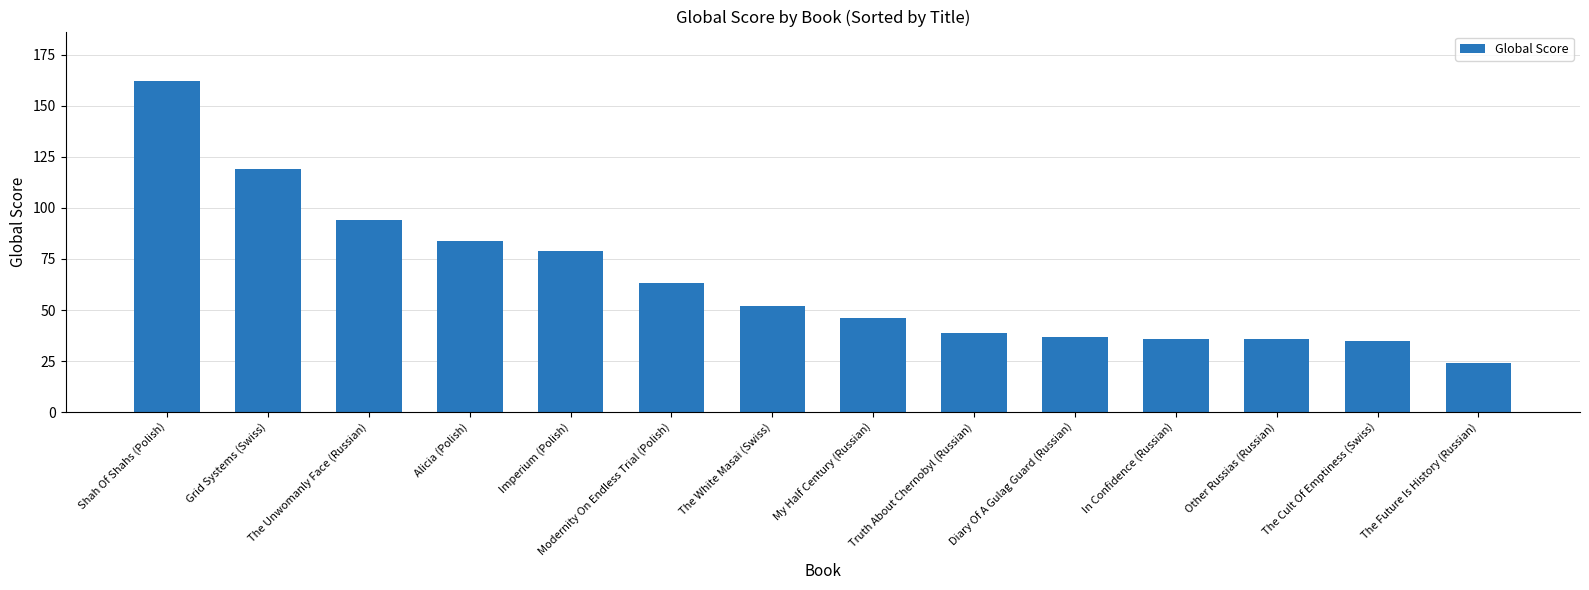

What is the difference between the values at Diary Of A Gulag Guard (Russian) and Truth About Chernobyl (Russian)?

2